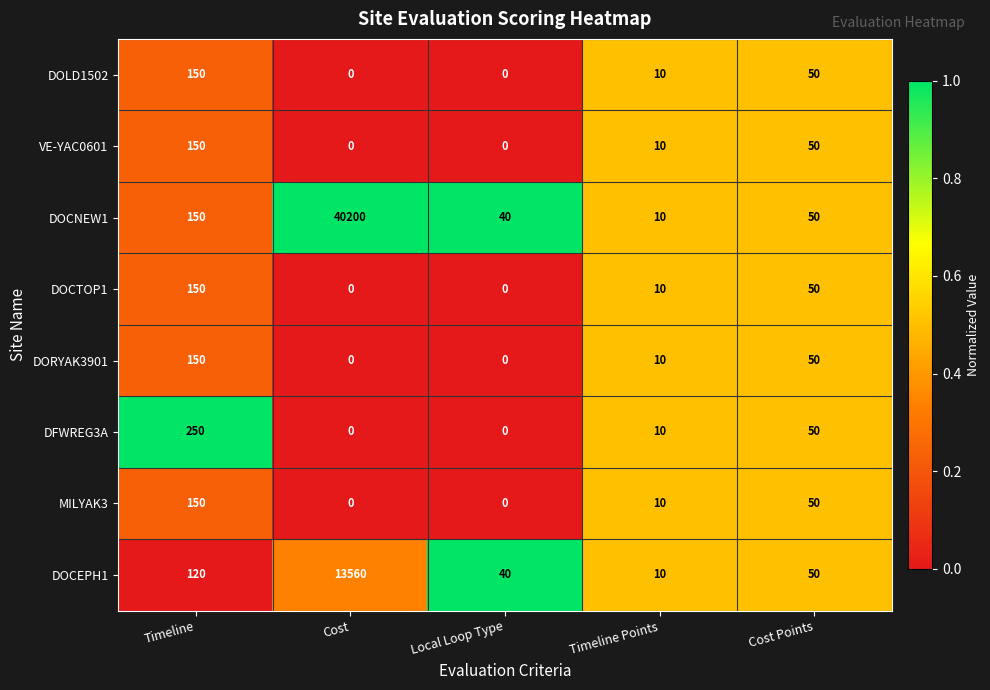

Count the number of data series in this chart.

8